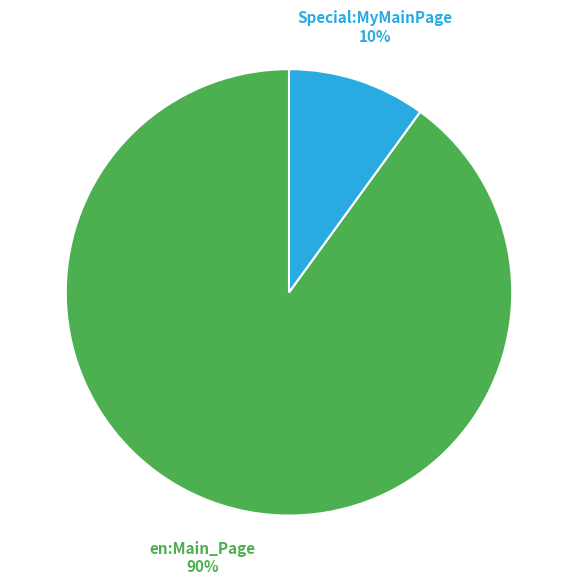

Is there any slice that represents more than half of the pie?

Yes